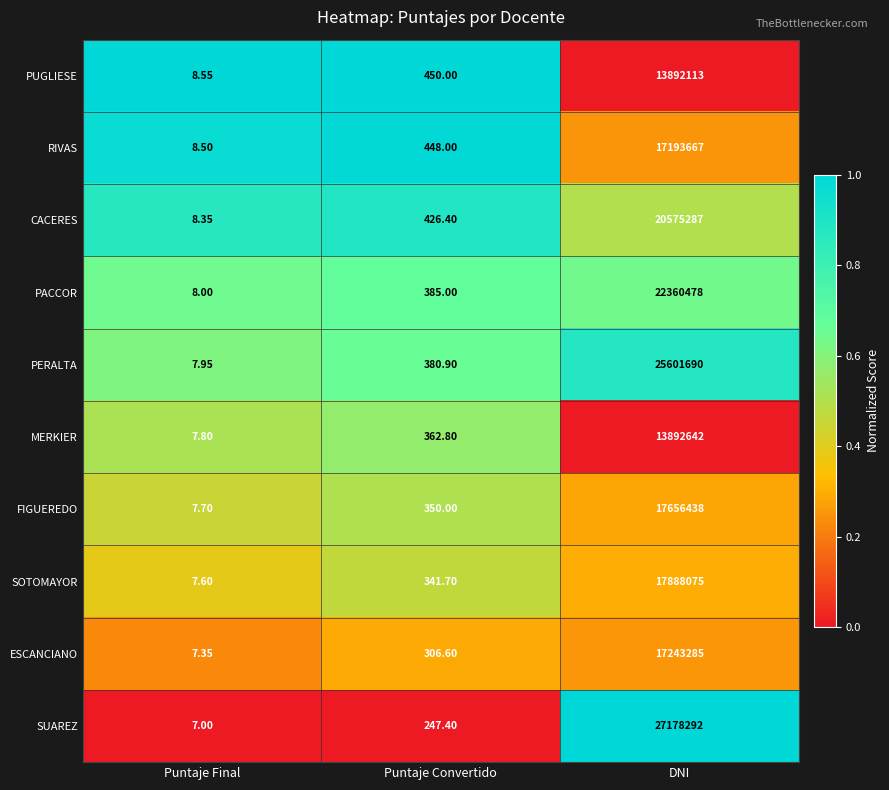

Between Puntaje Convertido and DNI, which series saw the biggest shift?

SUAREZ